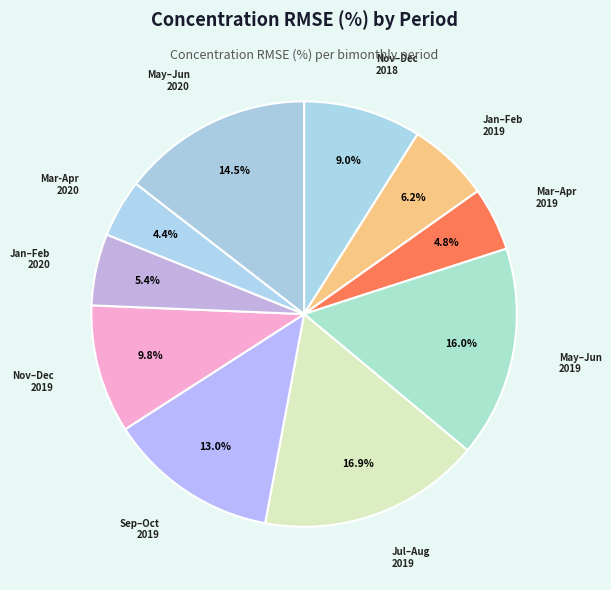

Count the number of slices in the pie.

10